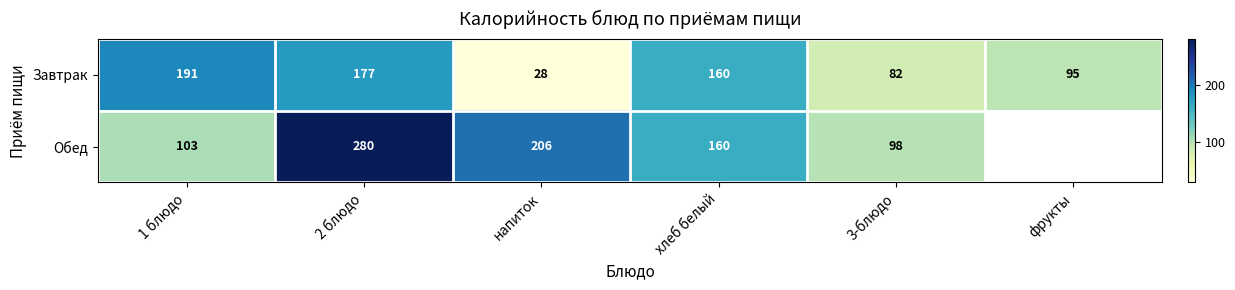

At which category is the sum across all series the highest?

2 блюдо